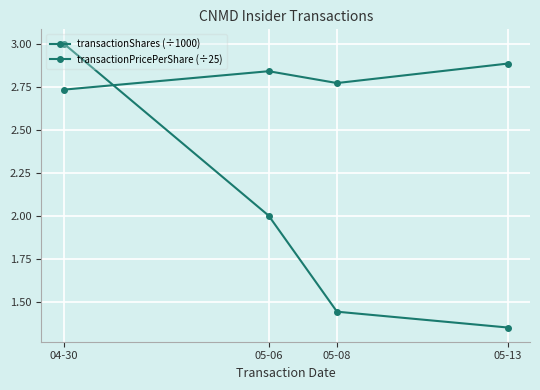

Between which two adjacent categories do transactionPricePerShare (÷25) and transactionShares (÷1000) first intersect?

04-30 and 05-06